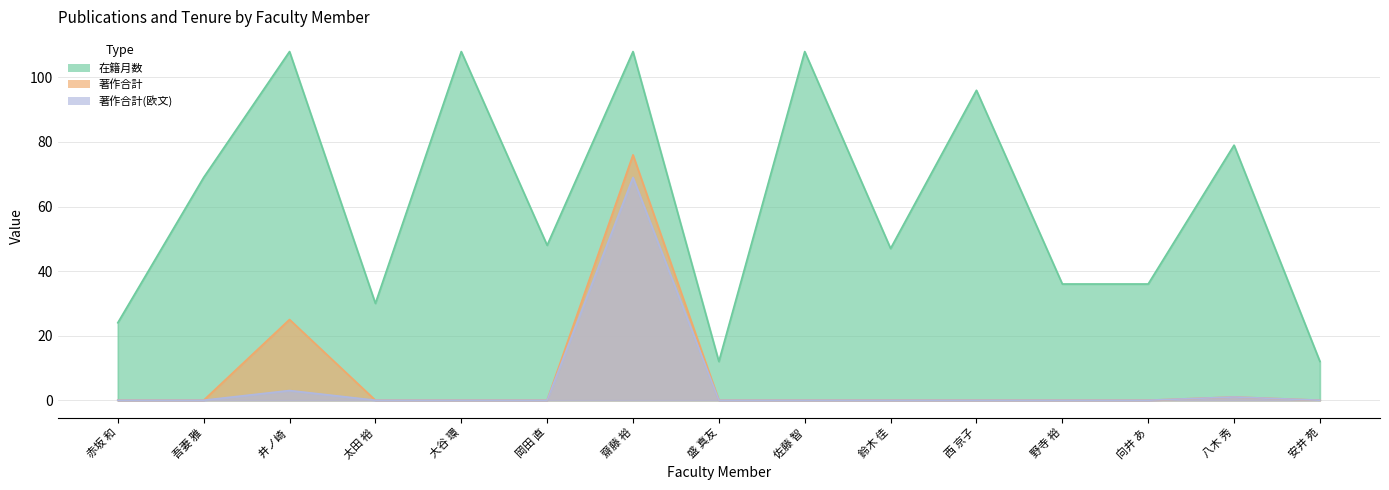

At 安井 苑, list the series in order from smallest to largest.

著作合計, 著作合計(欧文), 在籍月数